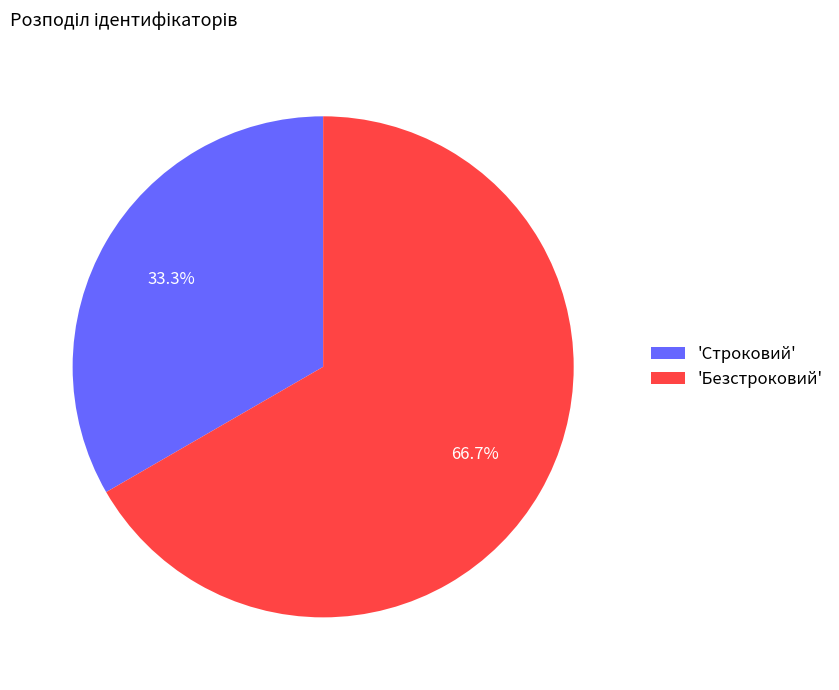

Is there any slice that represents more than half of the pie?

Yes